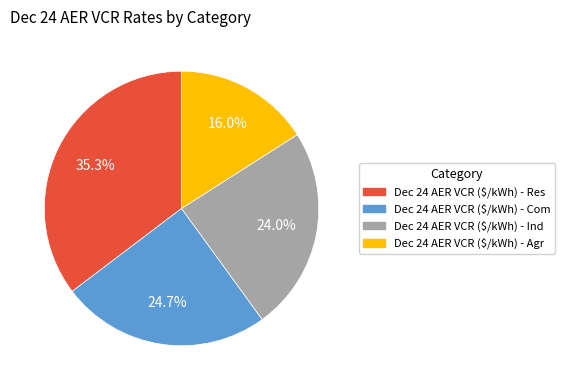

The Dec 24 AER VCR ($/kWh) - Res slice represents 29% of the pie. True or false?

False